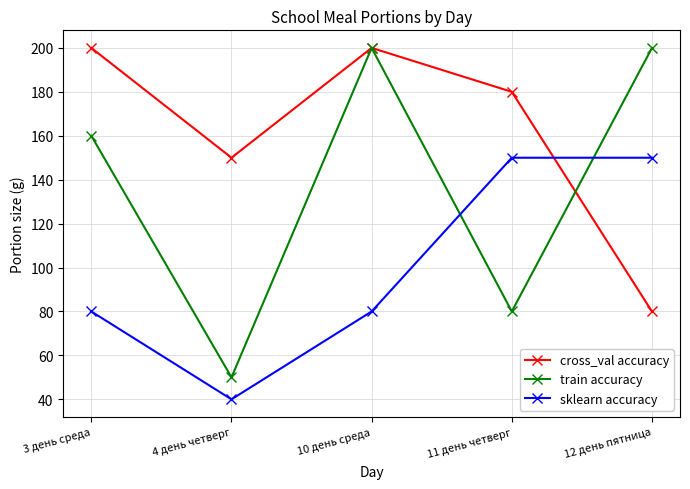

How many times do sklearn accuracy and cross_val accuracy cross each other?

1